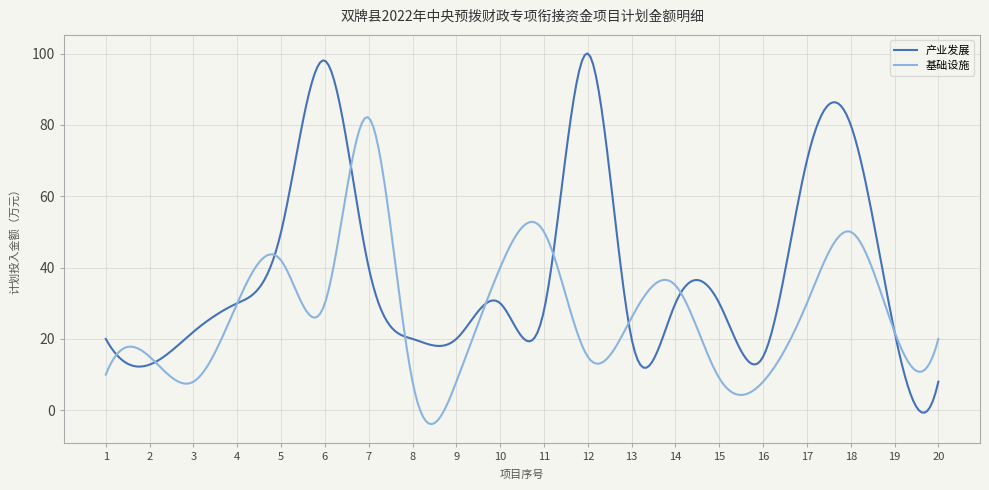

Rank the series by their average value, from highest to lowest.

产业发展, 基础设施